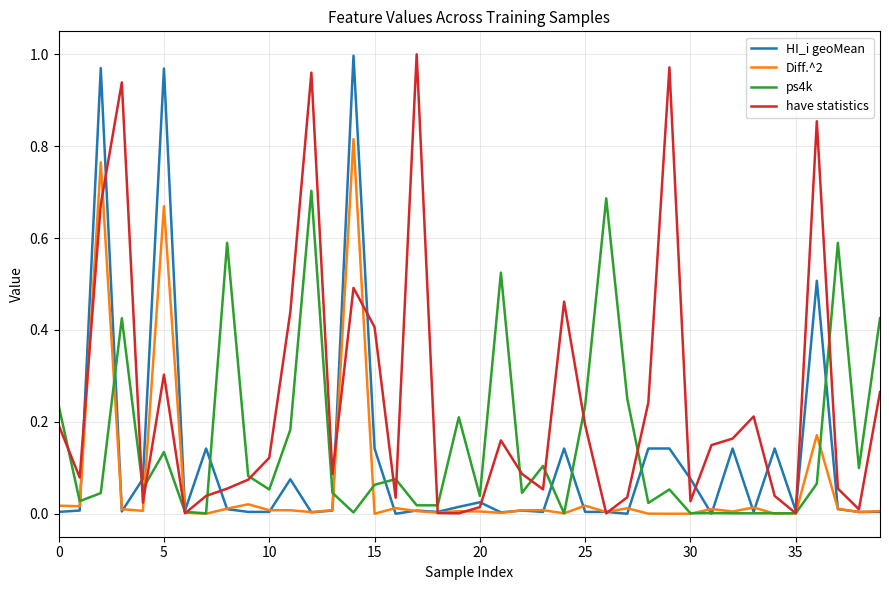

List the series in order of their overall mean, lowest first.

Diff.^2, HI_i geoMean, ps4k, have statistics